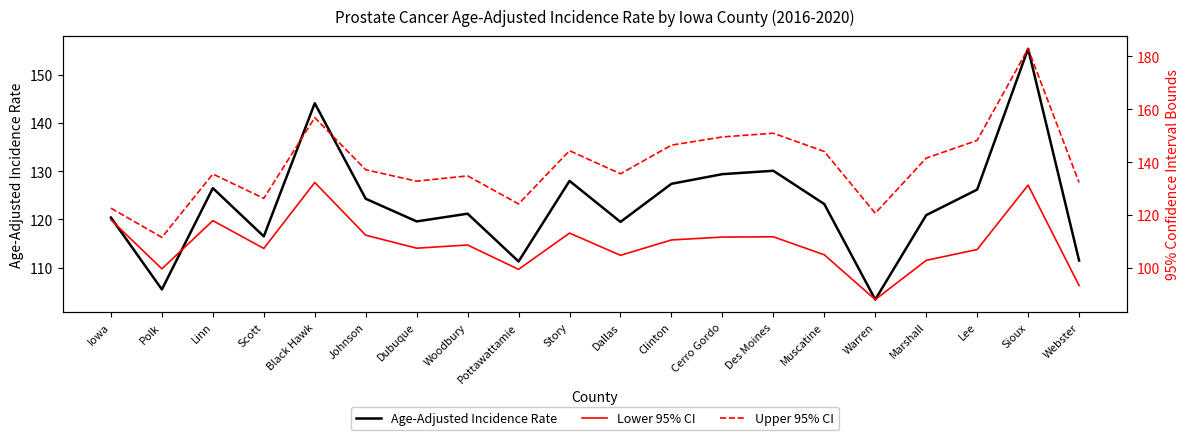

How many data points does each series have?

20